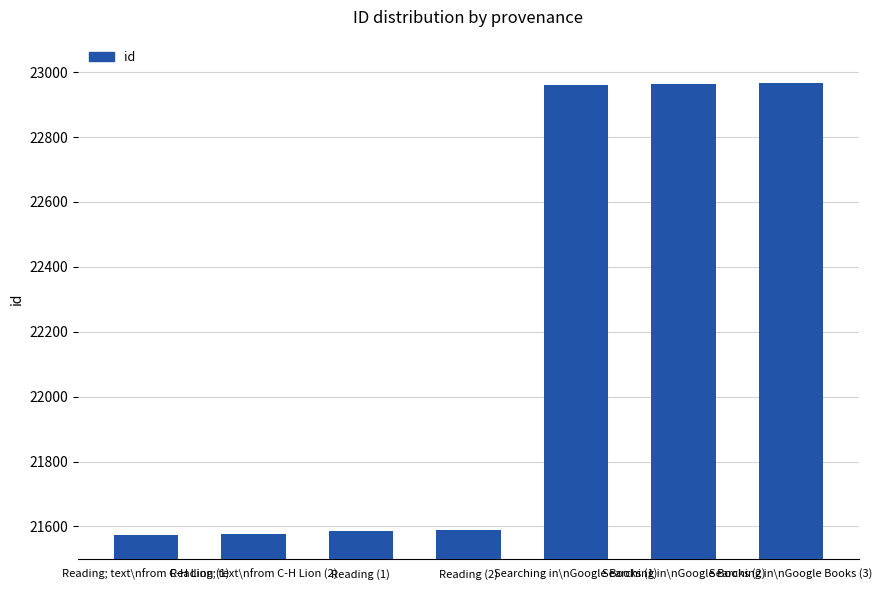

What is the greatest value displayed?

22965